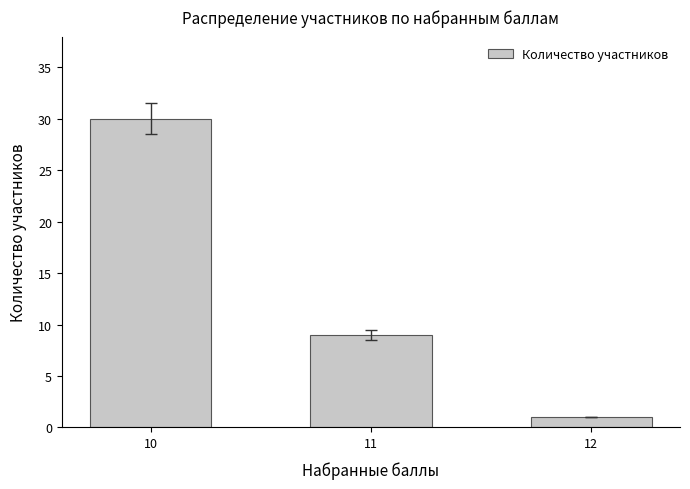

What is the average value?

13